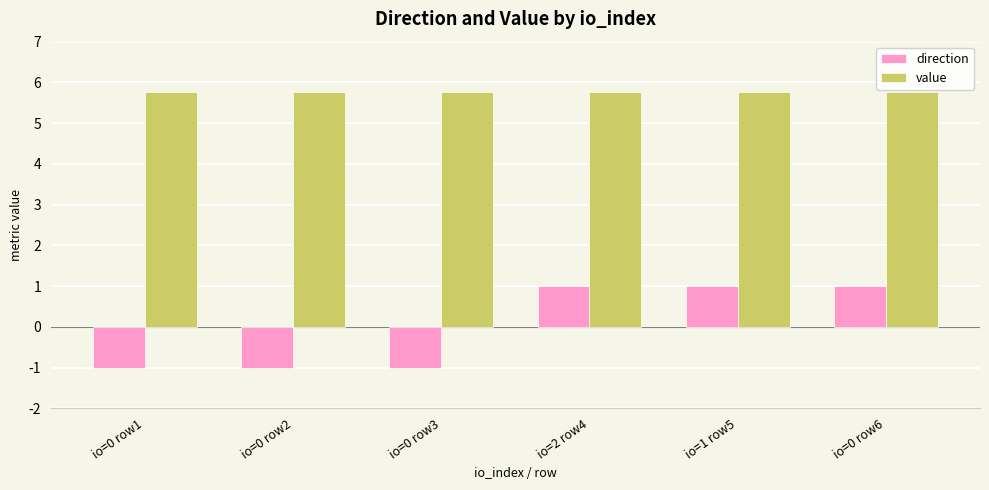

What is the average value of the value series?

5.8